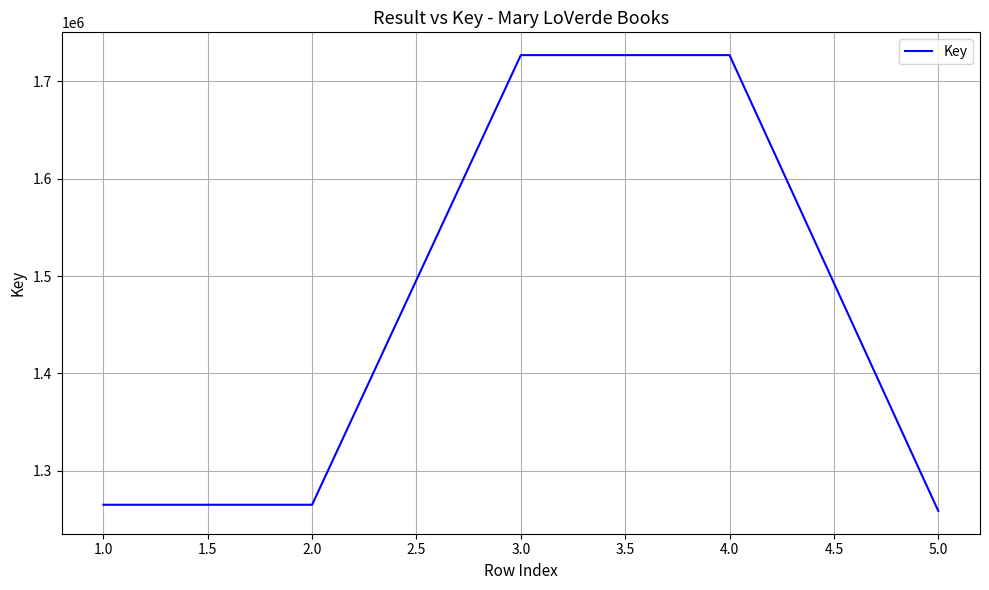

The value at 1.0 is 1807000. True or false?

False